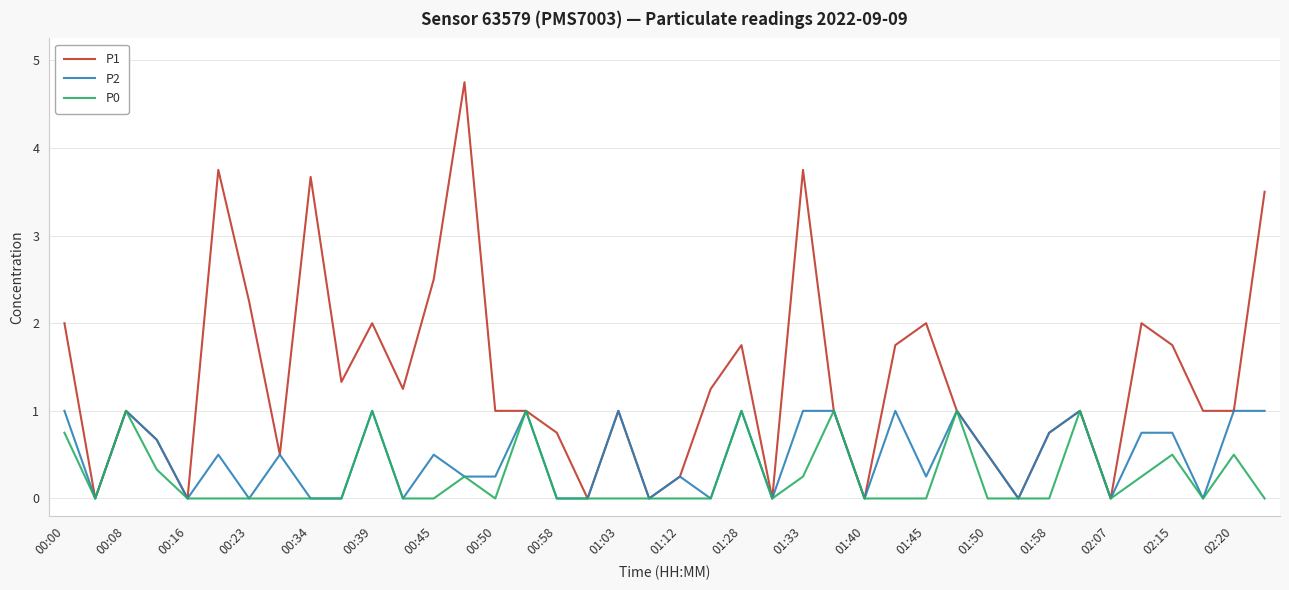

Which series has the largest total across all categories?

P1